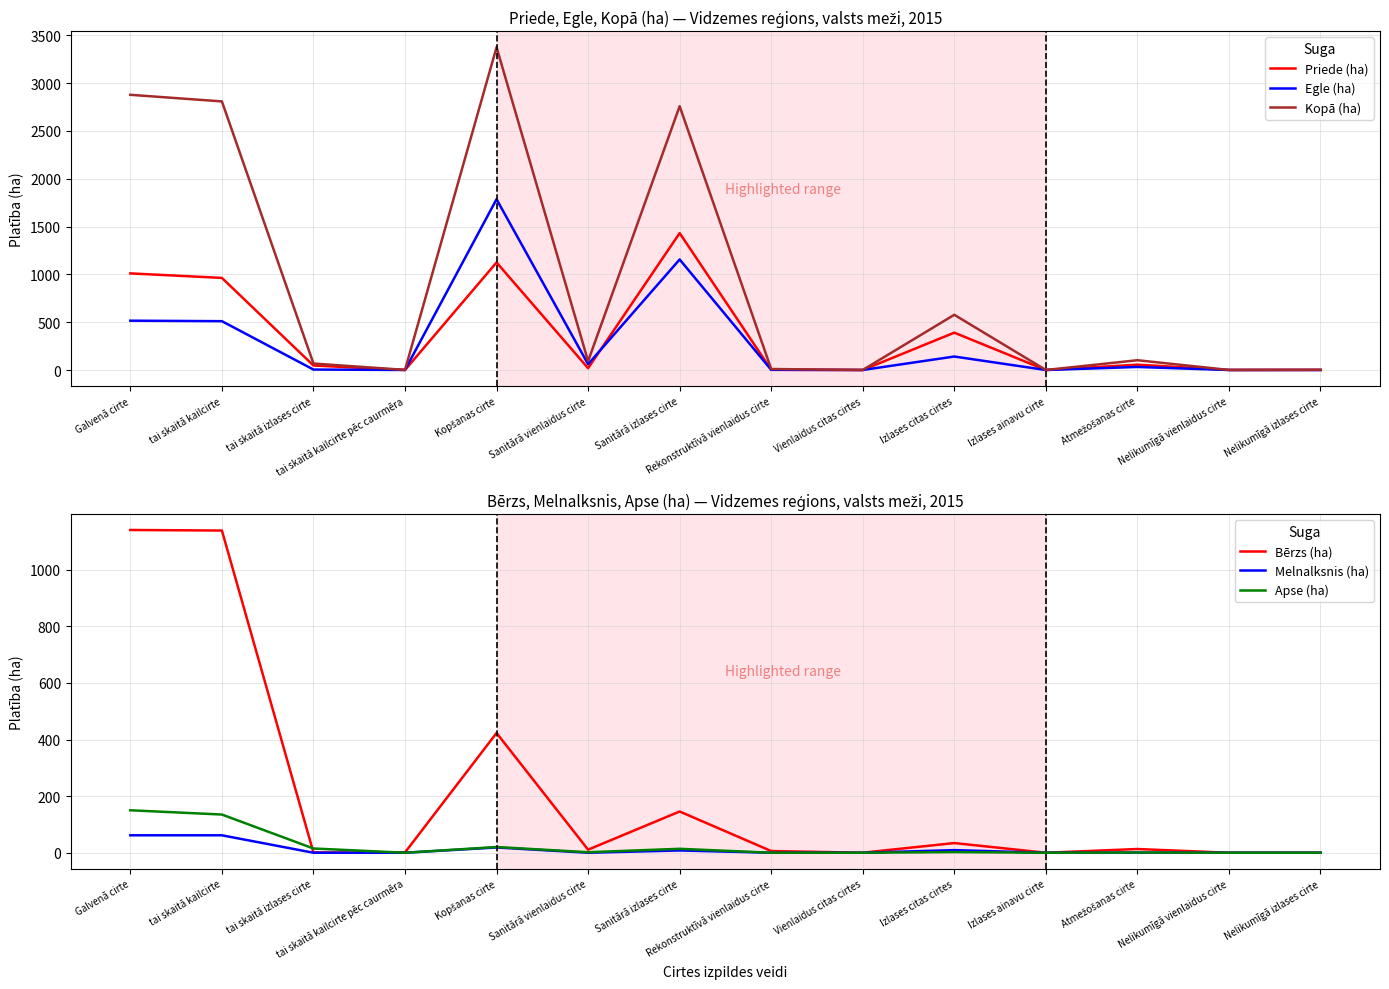

Between Izlases citas cirtes and Atmežošanas cirte, which series saw the biggest shift?

Kopā (ha)